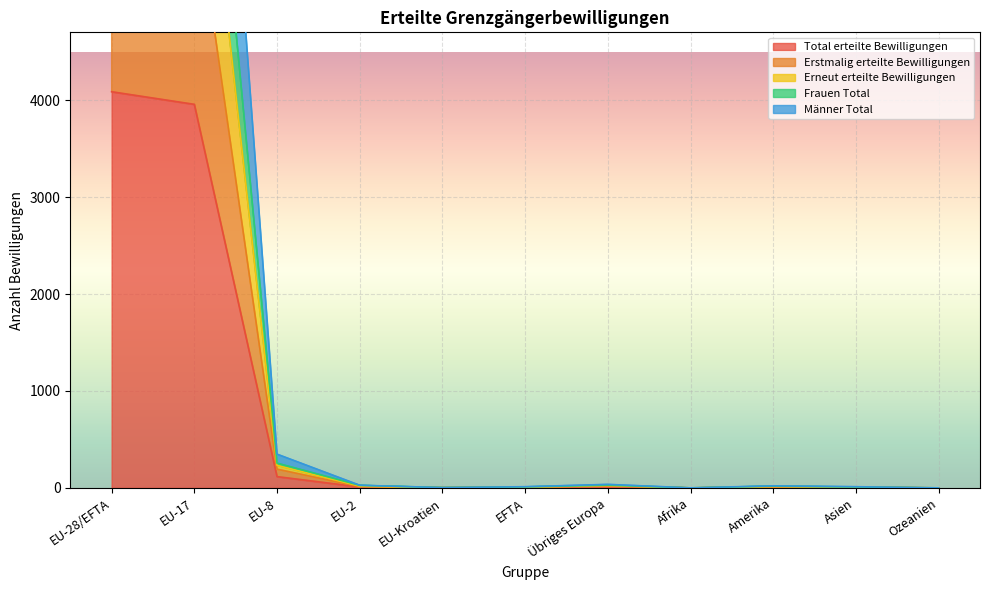

How many categories are shown in the chart?

11